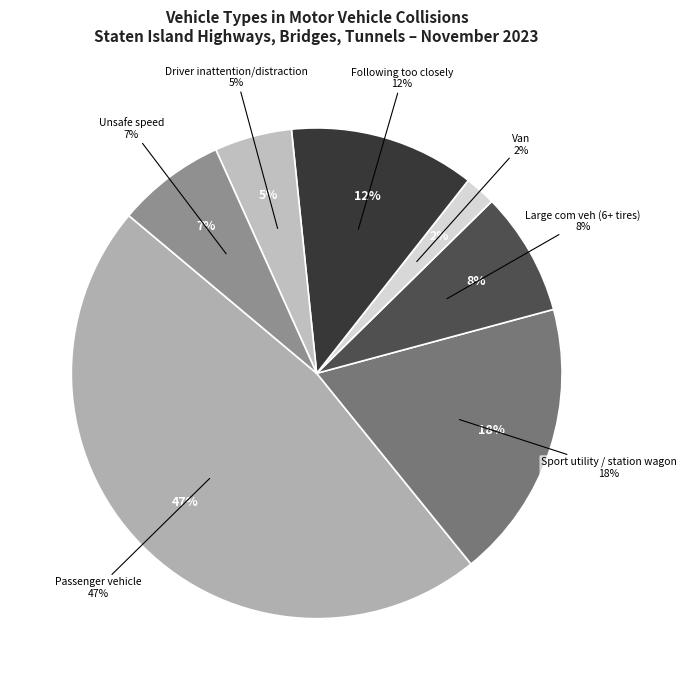

Does Passenger vehicle account for over 50% of the chart?

No